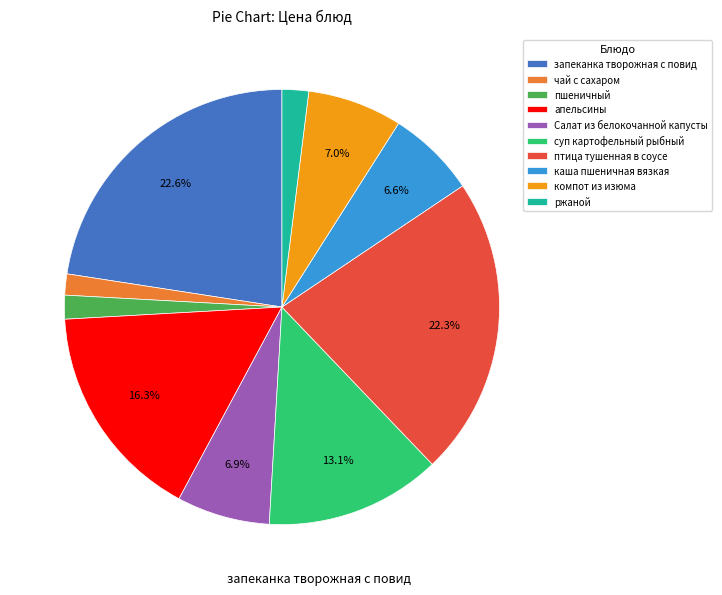

How many segments does this pie chart have?

10